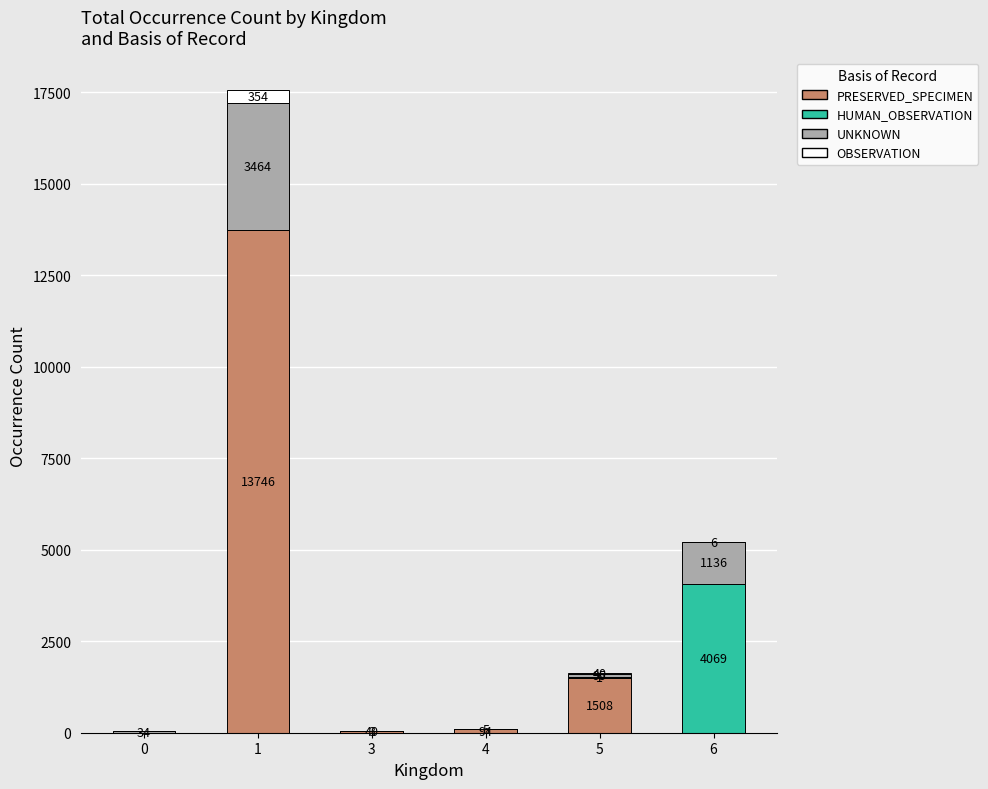

The PRESERVED_SPECIMEN series shows 0 at 6. True or false?

True